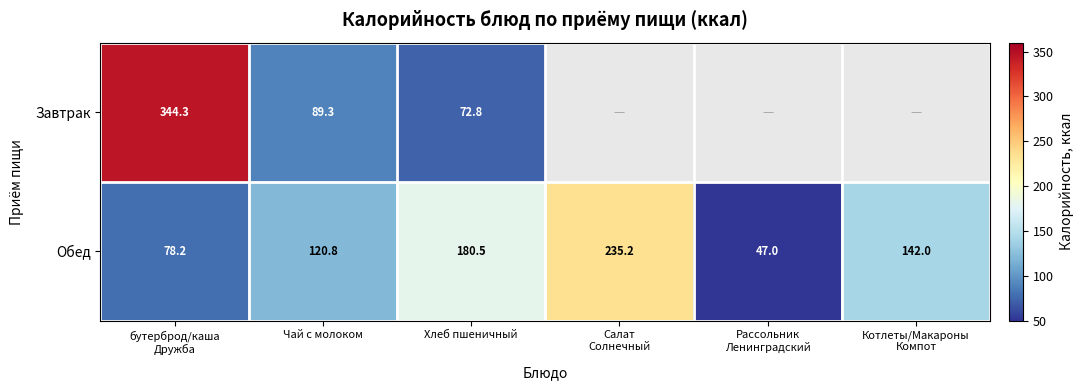

Between Чай с молоком and Хлеб пшеничный, which series saw the biggest shift?

Обед